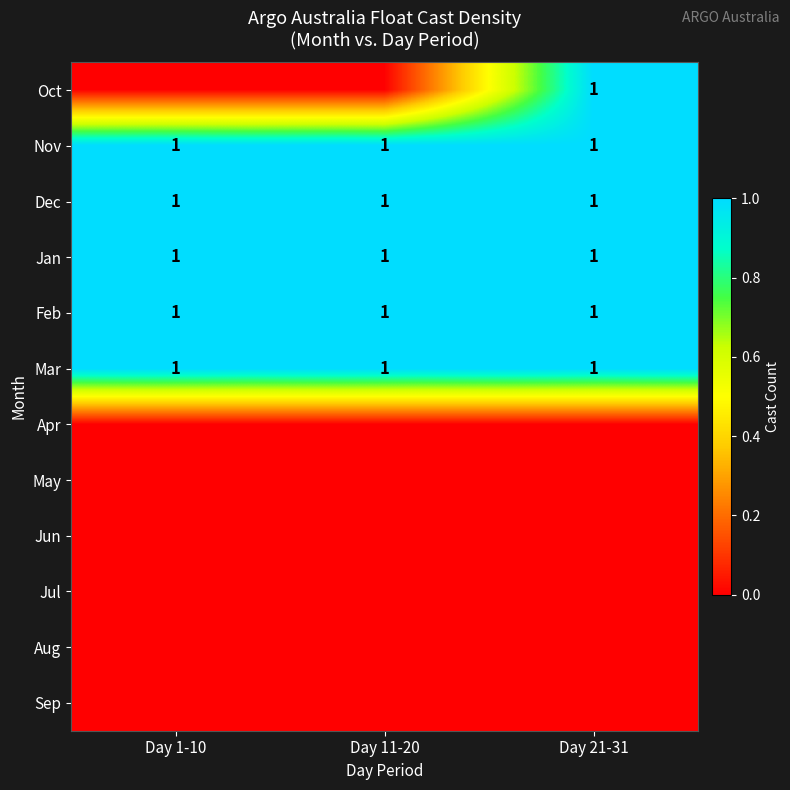

True or false: Nov has a value of 1 at Day 11-20.

True